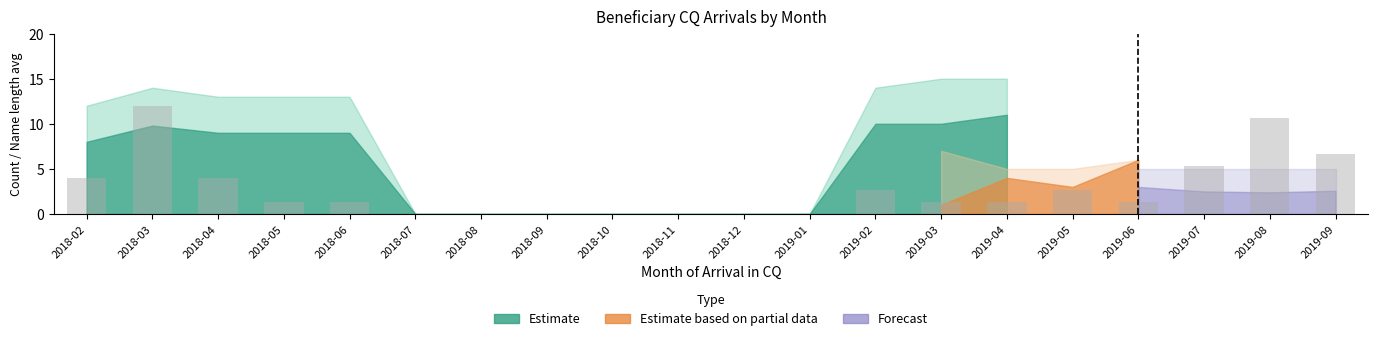

Are the bars horizontal?

No